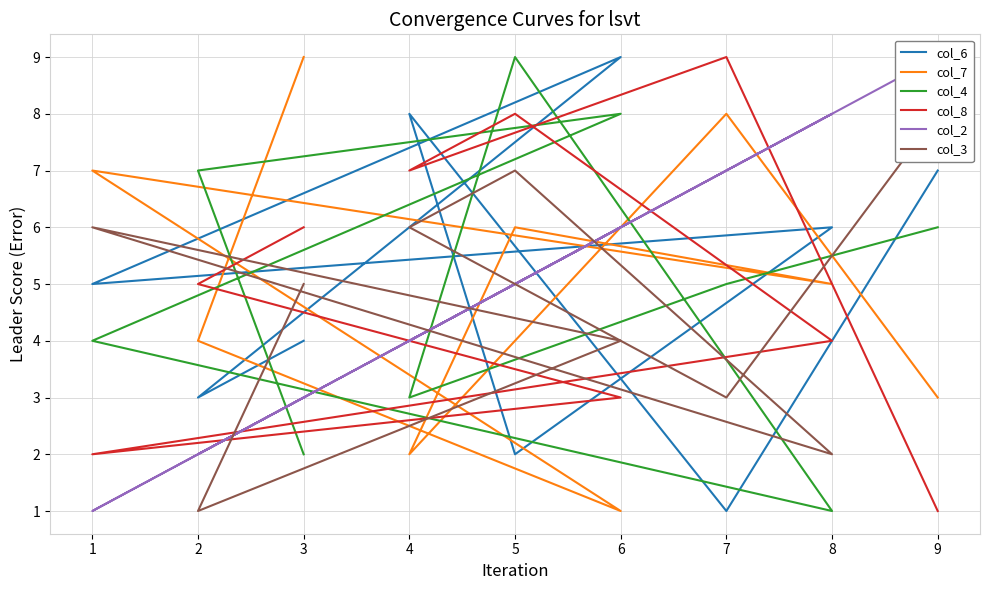

What is the difference between the second highest and second lowest values in the col_8 series?

6